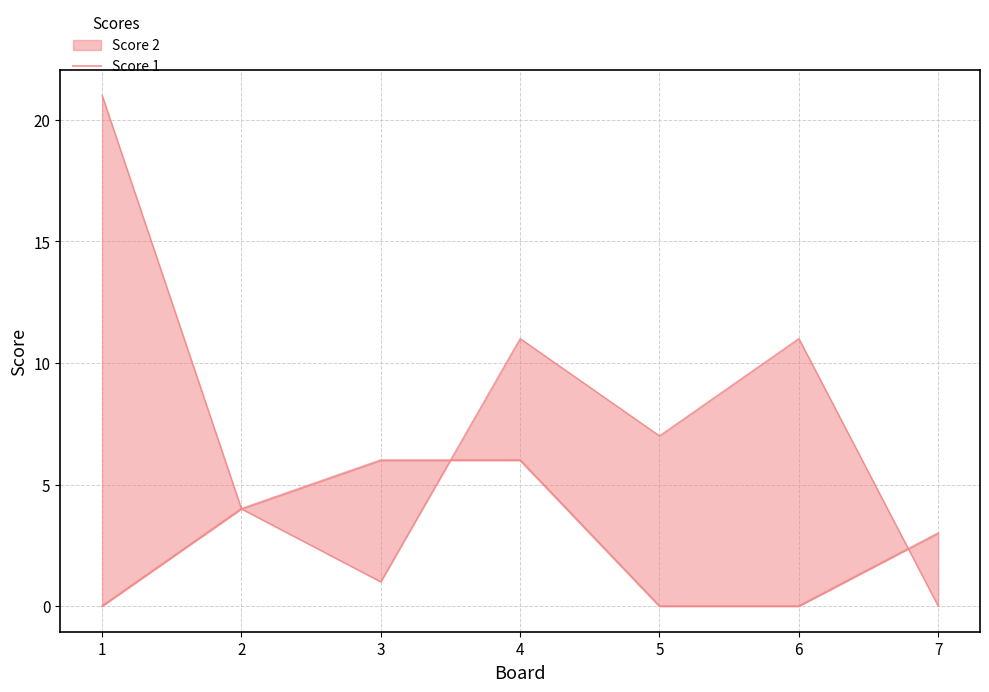

How many values exceed 3?

3